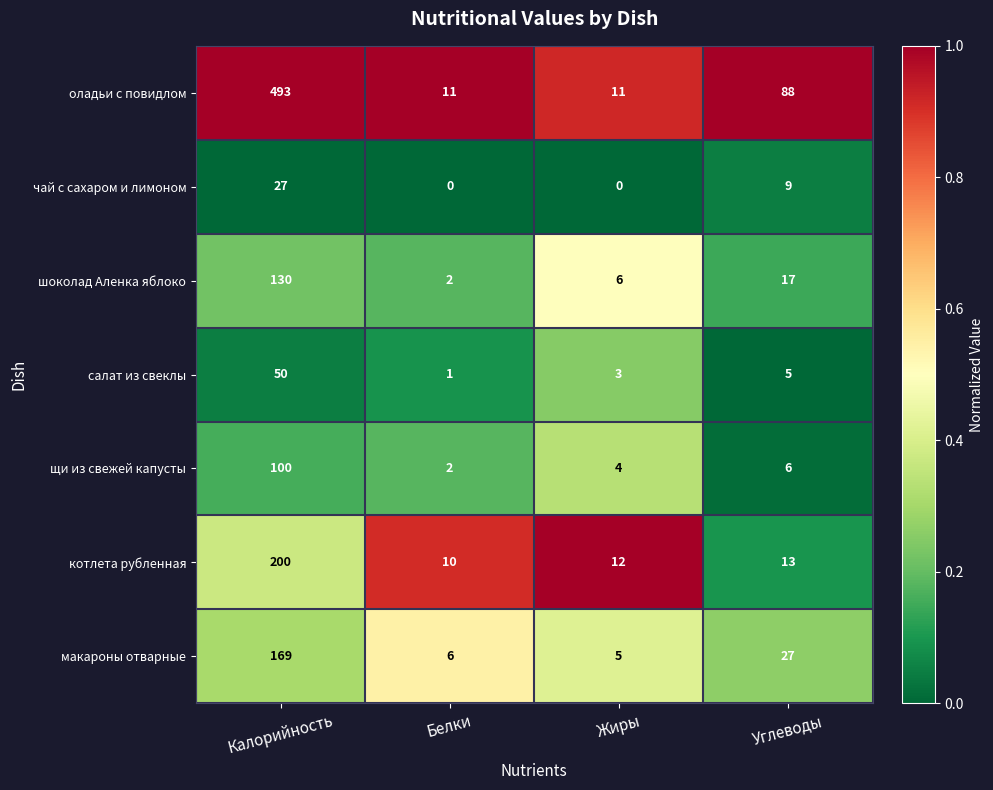

True or false: шоколад Аленка яблоко has a value of 9 at Жиры.

False